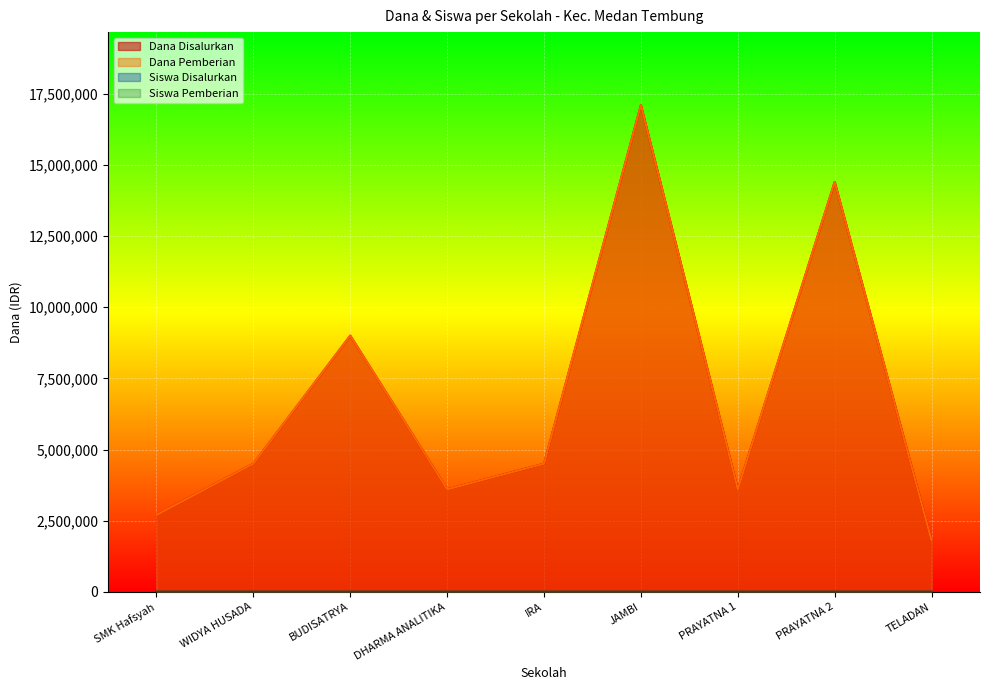

What is the sum of the Dana Disalurkan values at PRAYATNA 2 and PRAYATNA 1?

18000000